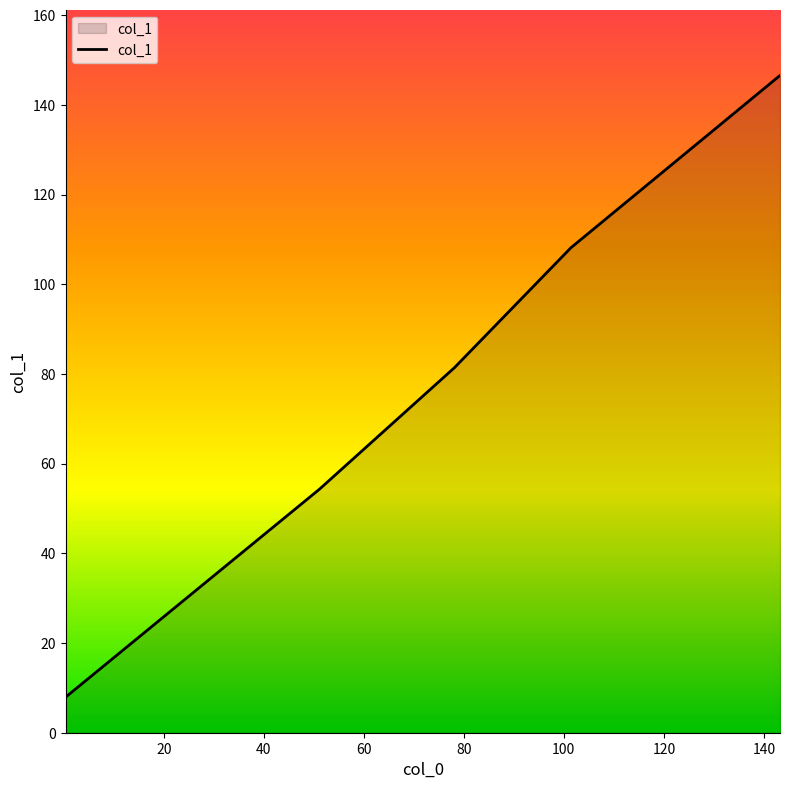

Does the chart have visible grid lines?

No